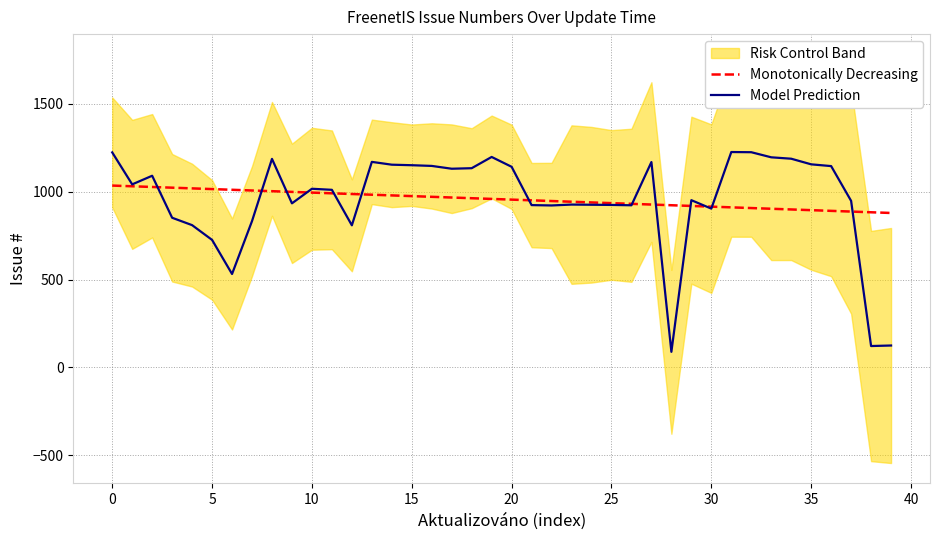

What is the highest value of the Monotonically Decreasing series?

1035.2